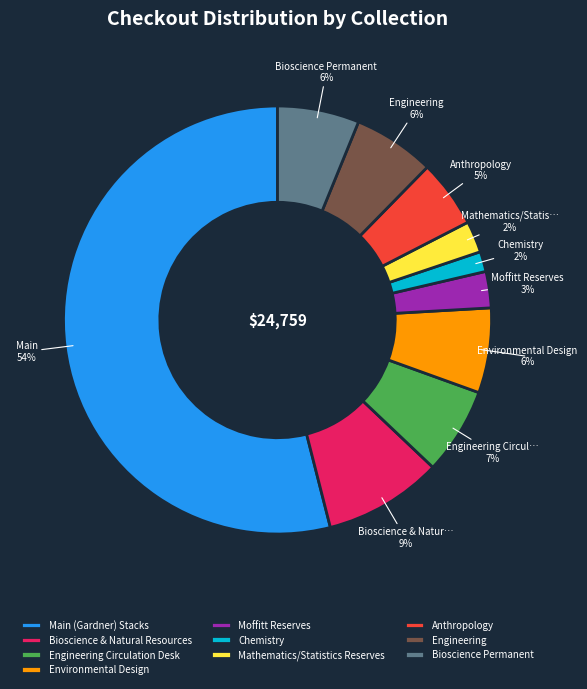

Is Engineering Circulation Desk the majority of the pie?

No